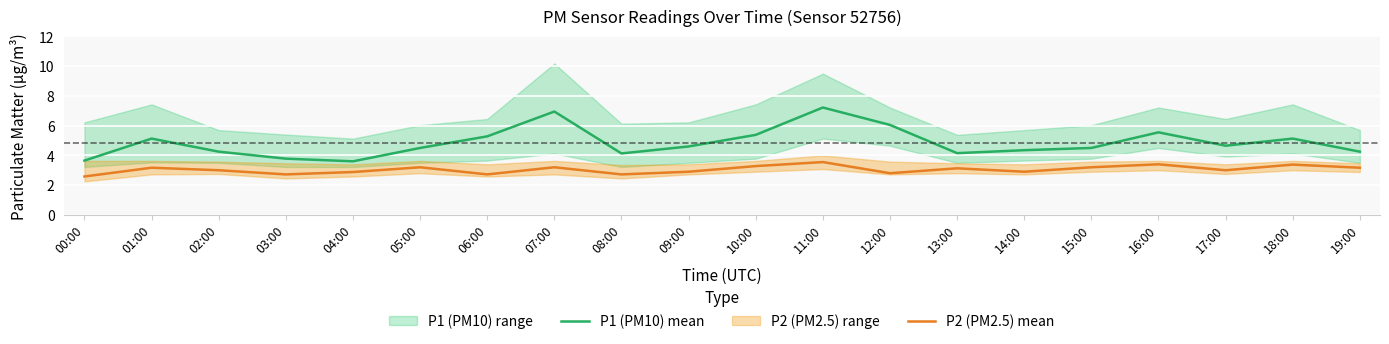

What is the label of the 13th point from the left?

12:00